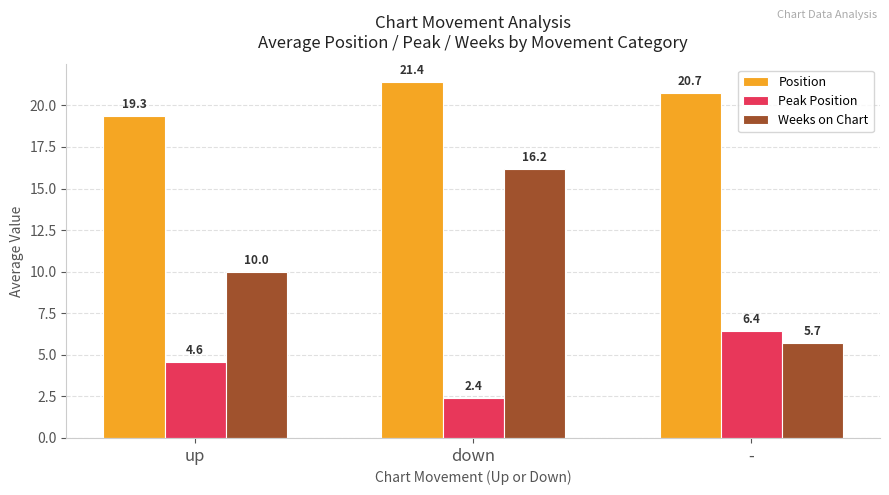

Reading left to right, transcribe all the data shown in this chart.

Position: up=19.3	down=21.4	-=20.7
Peak Position: up=4.6	down=2.4	-=6.4
Weeks on Chart: up=10.0	down=16.2	-=5.7